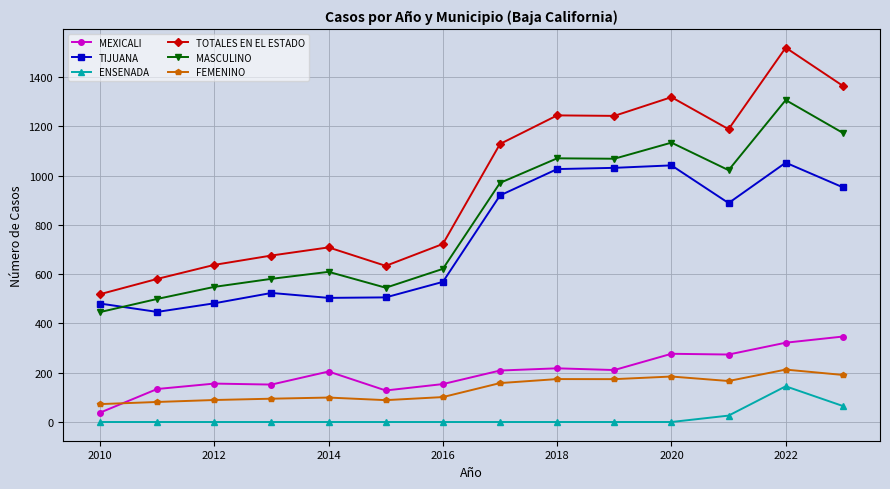

What is the average value of the MEXICALI series?

201.8